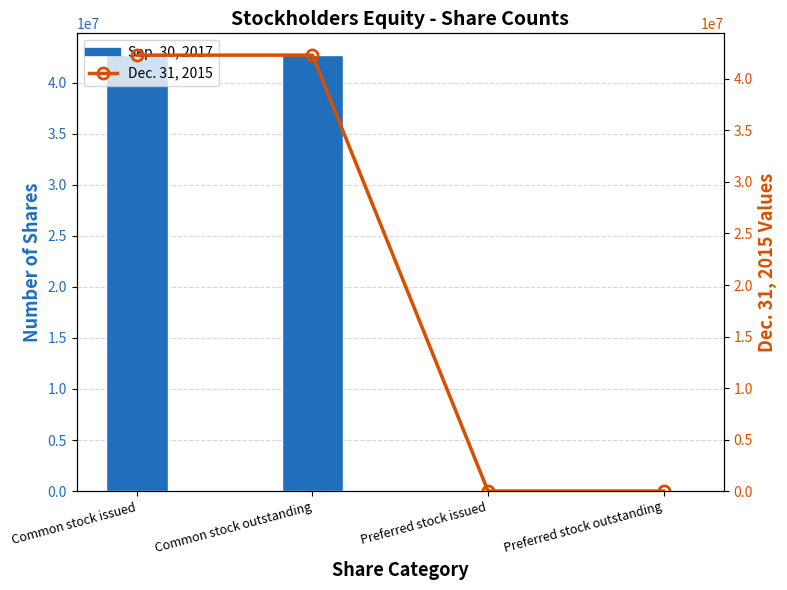

At which category does the chart reach its minimum across all series?

Preferred stock issued